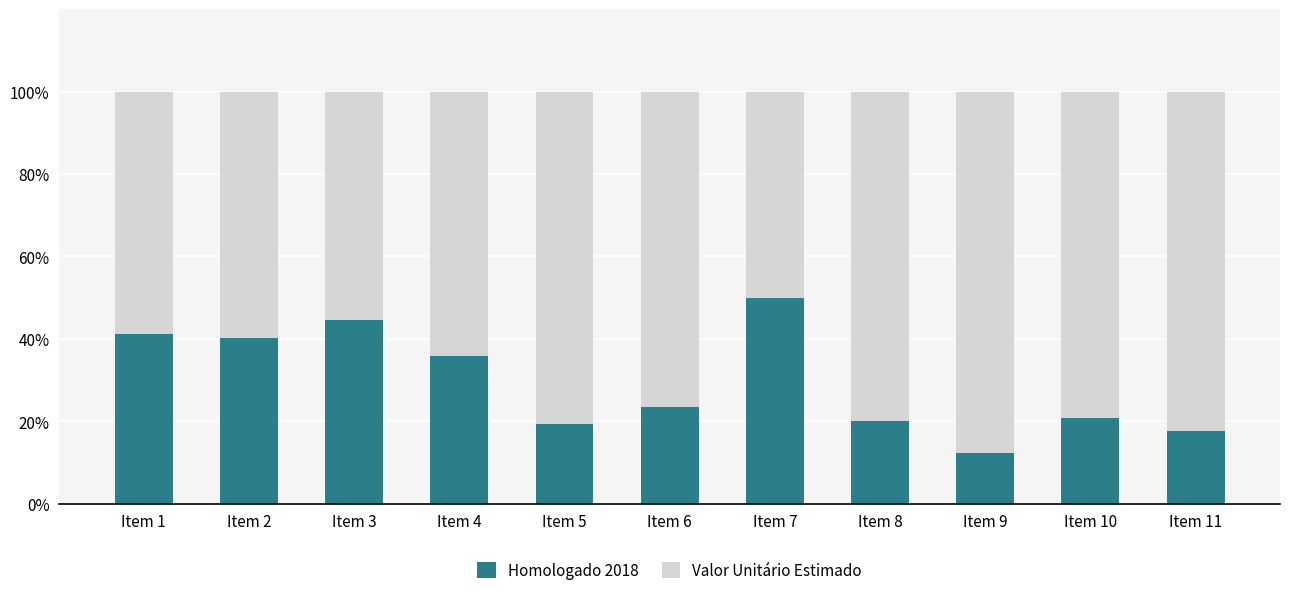

What is the total value across all series at Item 4?

100.0